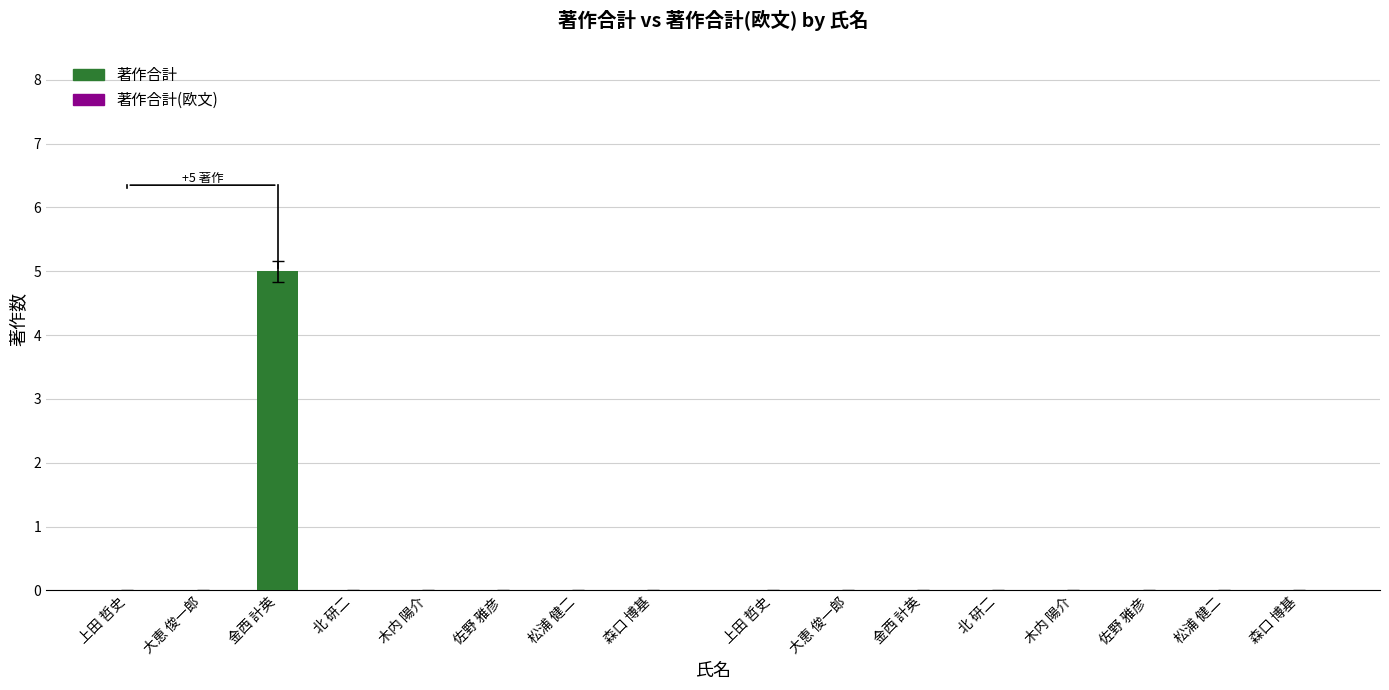

Is it true that the value at 森口 博基 is 0?

True